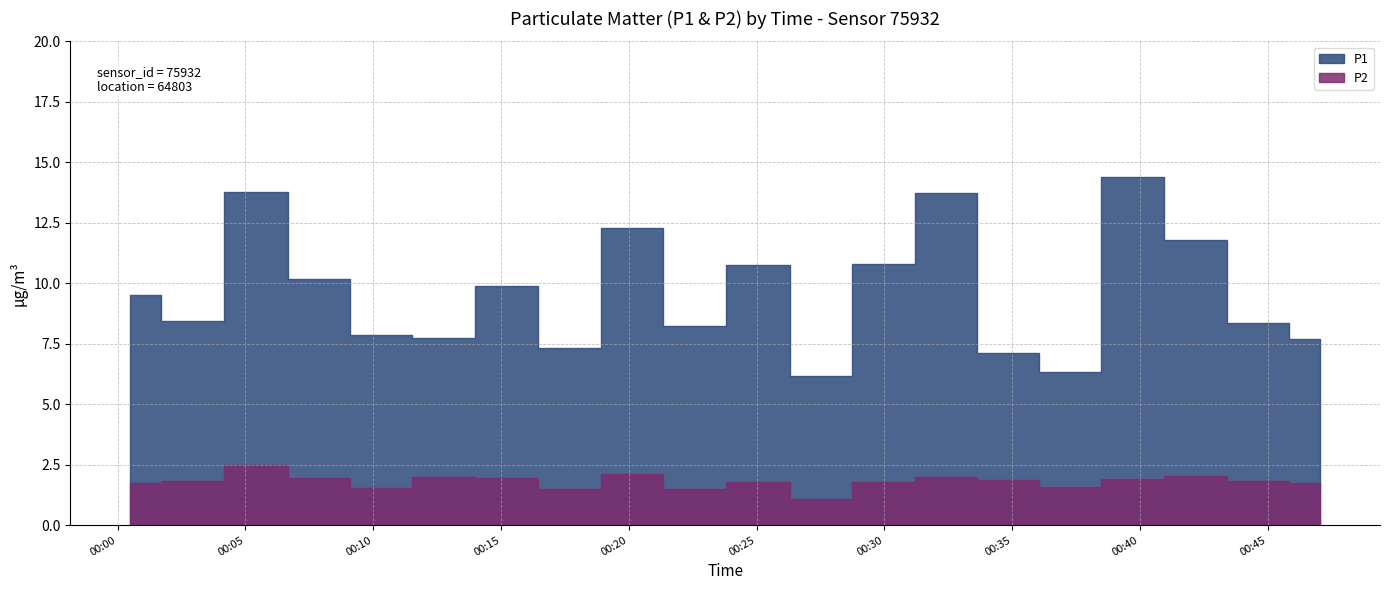

The value of P1 at 09:00 is 8.3. True or false?

True